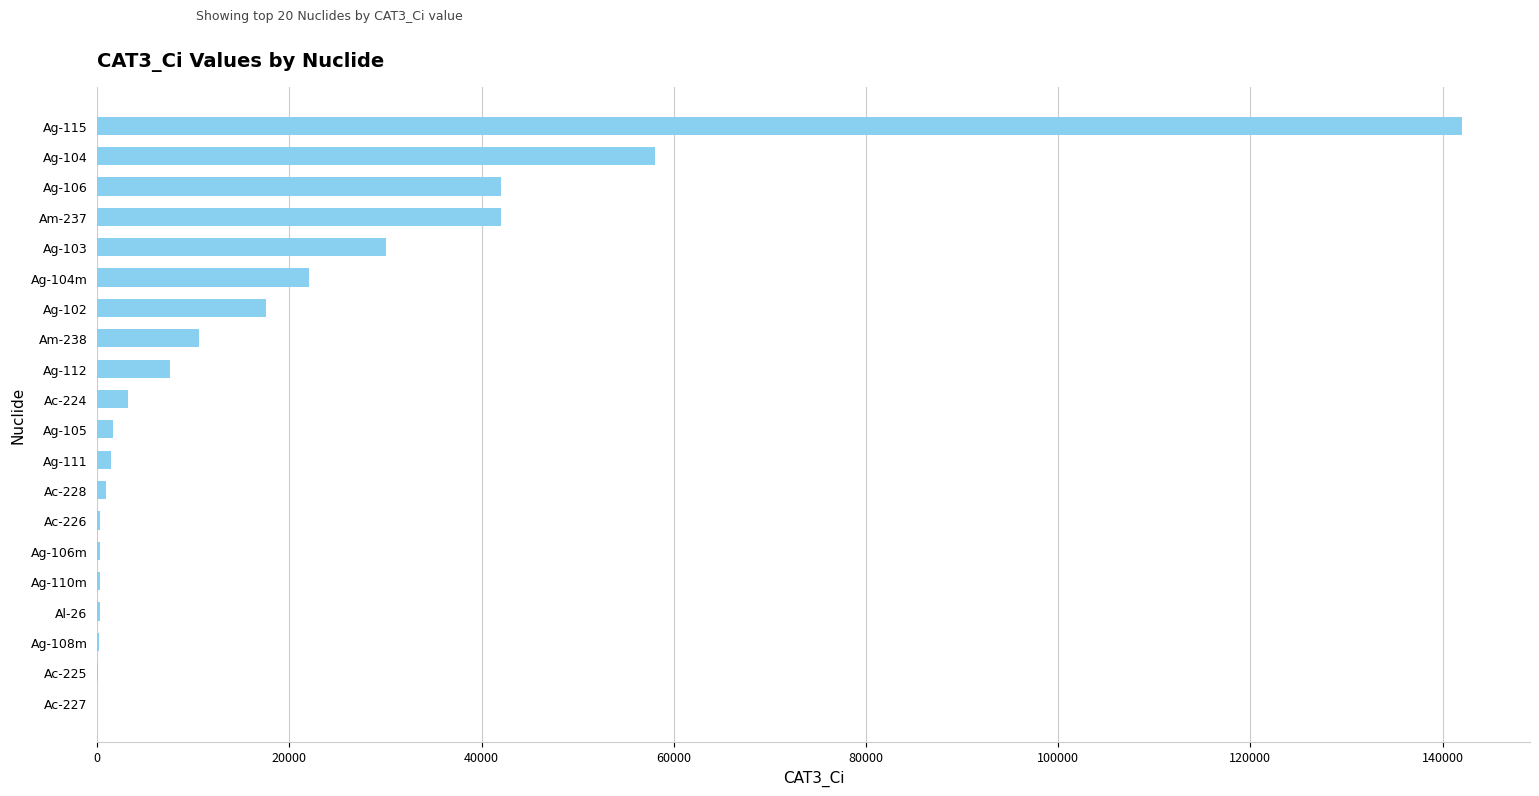

What is the sum of all values?

380352.0